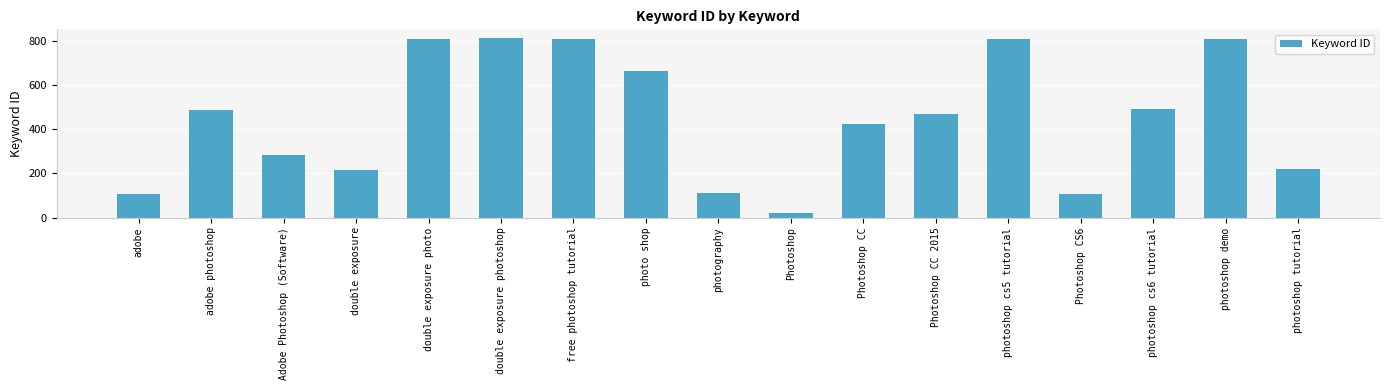

Which has a higher value, double exposure photo or double exposure?

double exposure photo